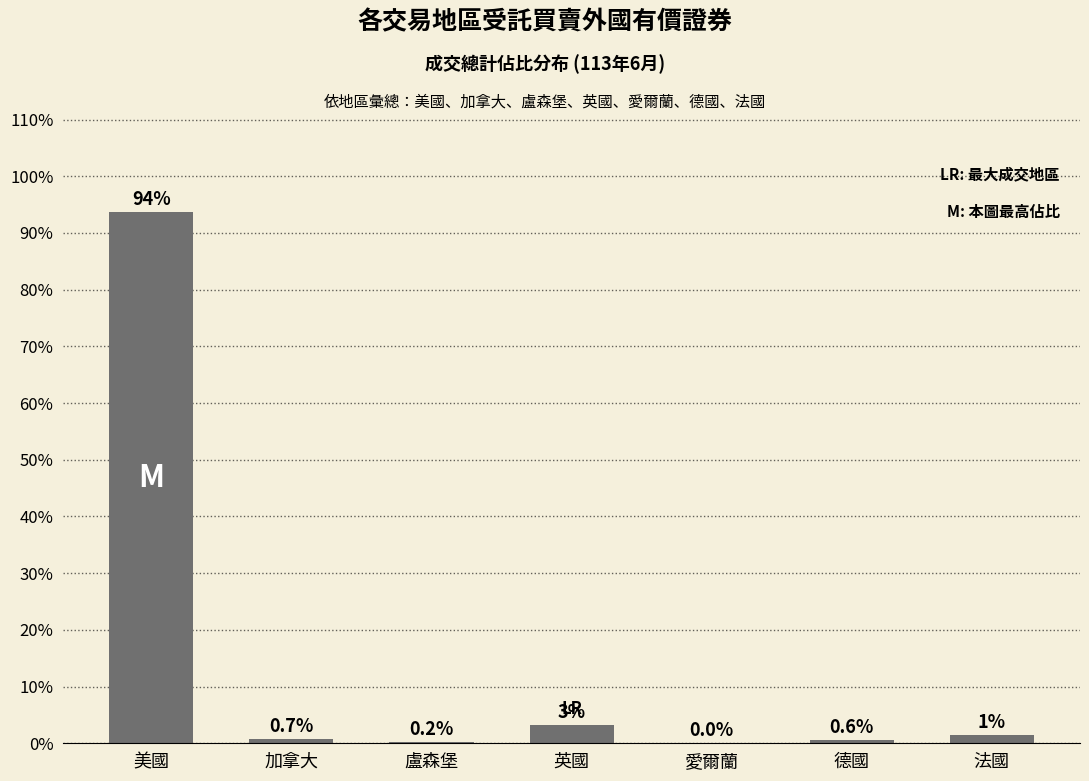

Does the chart contain stacked bars?

No